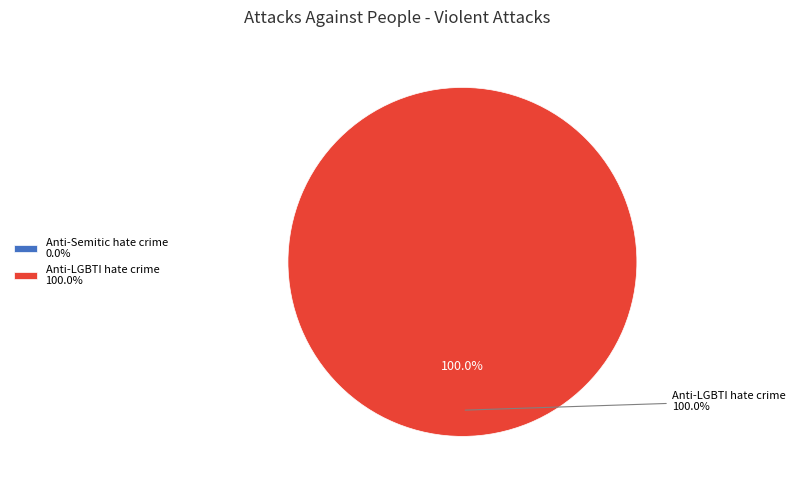

What percentage is the Anti-LGBTI hate crime slice, to the nearest percent?

100%